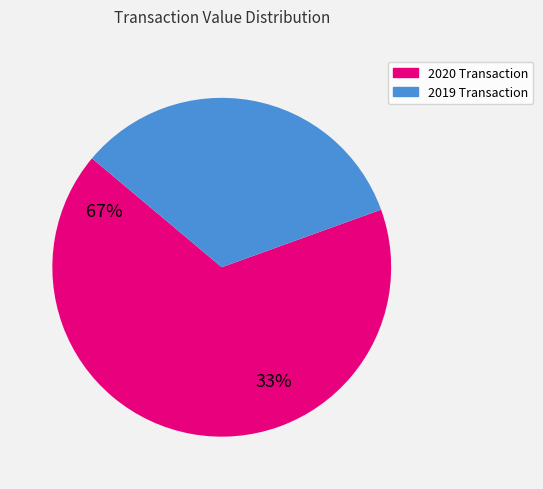

Does any single category account for the majority?

Yes